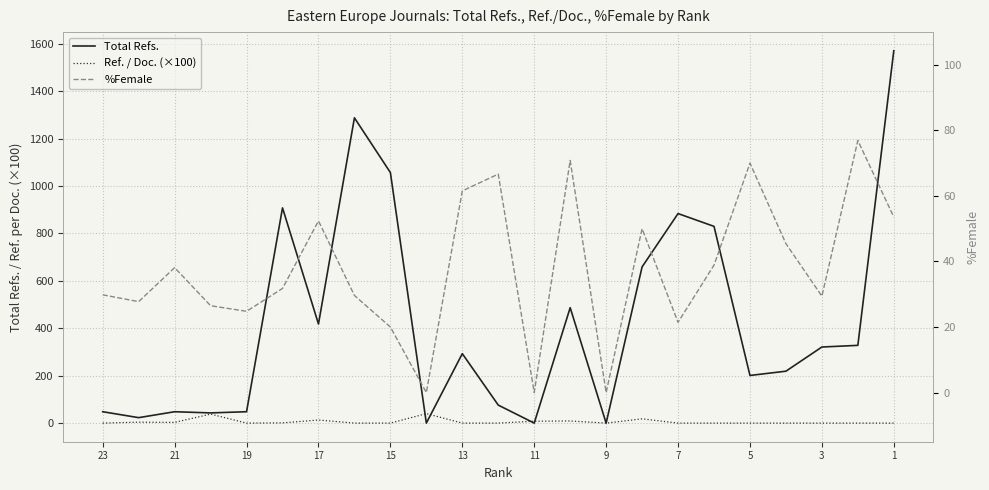

What is the average value of the Ref. / Doc. (×100) series?

5.8